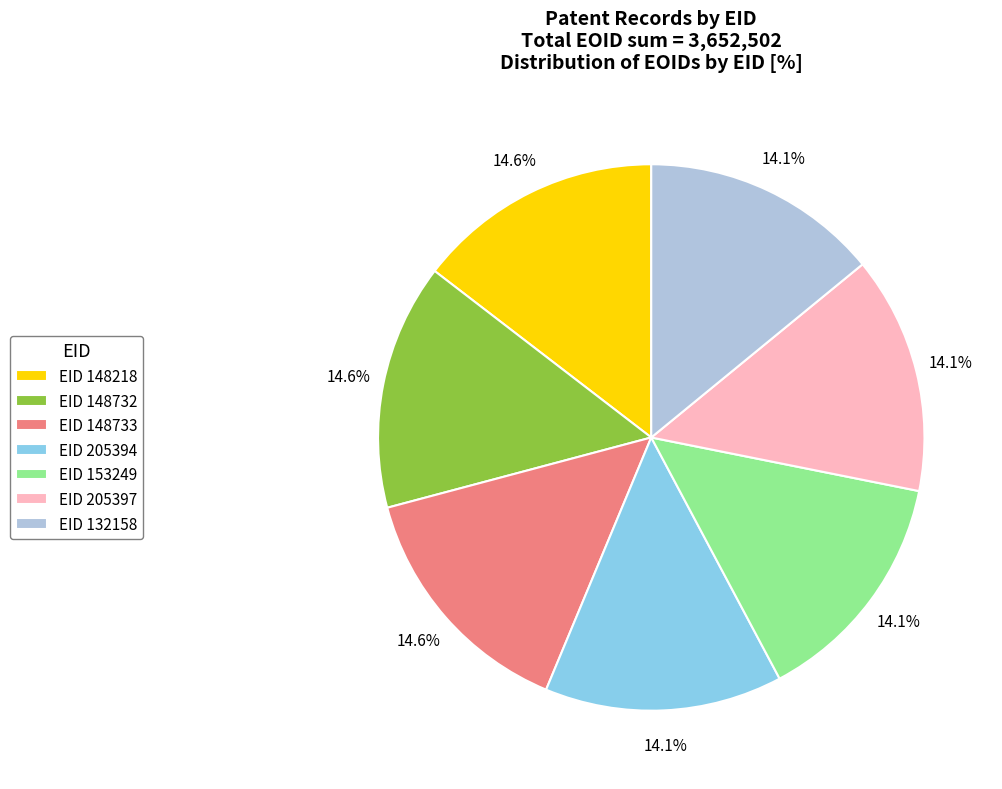

How much of the chart is everything except EID 205397?

85.9%